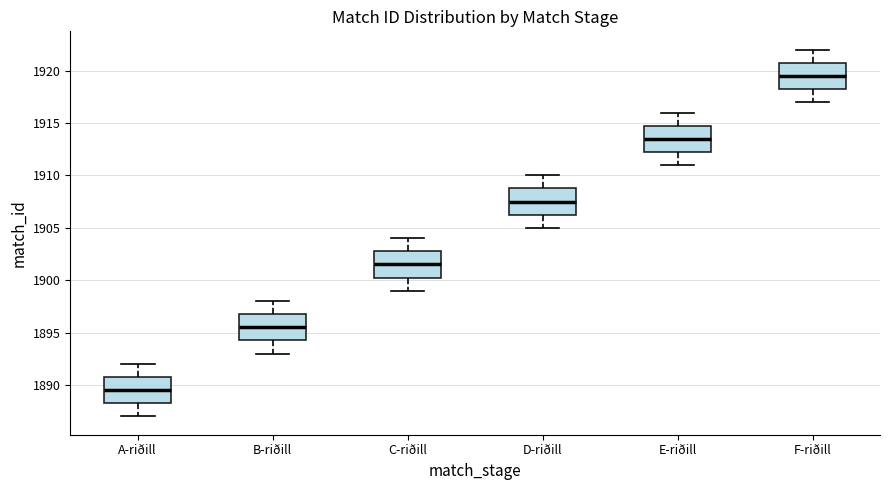

Reading left to right, read every box against the y-axis: the position of its median line, the range the box covers, and the ends of its whiskers. The values are not printed on the chart, so give them approximately, as read against the axis.

A-riðill: median 1889.5, box 1888.5 to 1891.0, whiskers 1887.0 to 1892.0
B-riðill: median 1895.5, box 1894.5 to 1897.0, whiskers 1893.0 to 1898.0
C-riðill: median 1901.5, box 1900.5 to 1903.0, whiskers 1899.0 to 1904.0
D-riðill: median 1907.5, box 1906.5 to 1909.0, whiskers 1905.0 to 1910.0
E-riðill: median 1913.5, box 1912.5 to 1915.0, whiskers 1911.0 to 1916.0
F-riðill: median 1919.5, box 1918.5 to 1921.0, whiskers 1917.0 to 1922.0